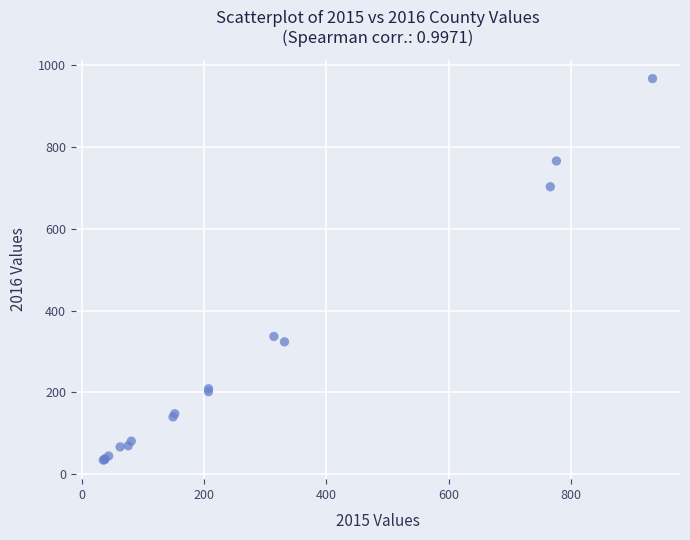

What Y value in the scatter plot is closest to 500?

336.7